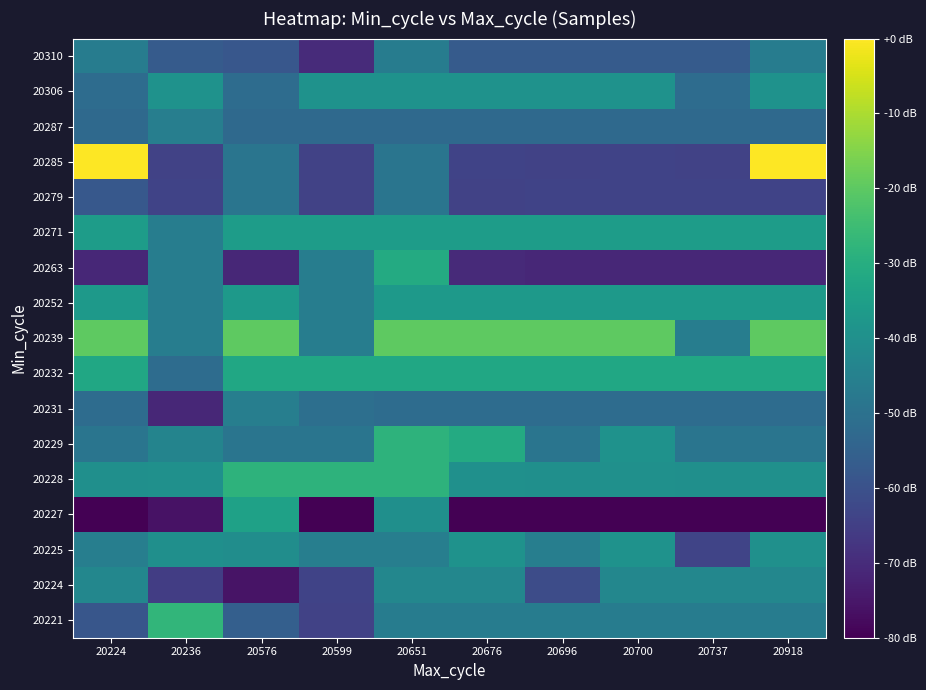

At which category is the sum across all series the highest?

20651